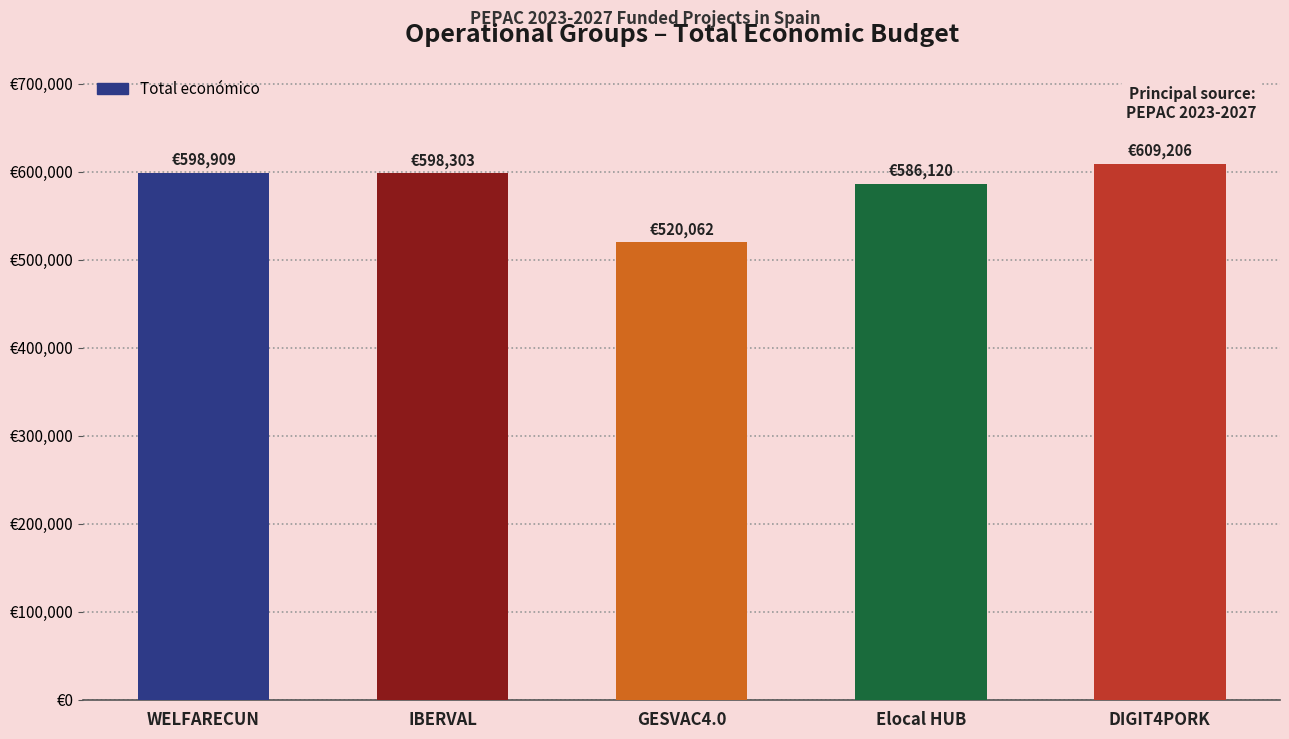

List the labels in order of value, smallest first.

GESVAC4.0, Elocal HUB, IBERVAL, WELFARECUN, DIGIT4PORK